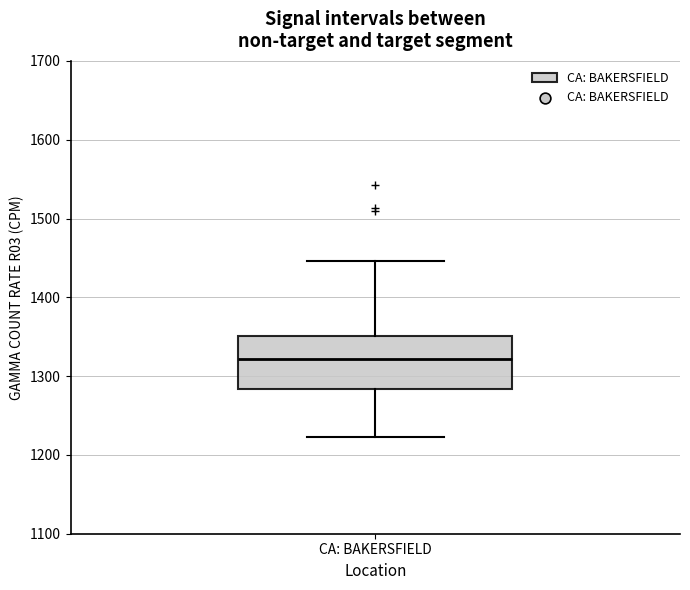

Transcribe this box plot: give where the median line is, the range the box spans, and where the two whiskers end, as read against the y-axis. The values are not printed on the chart, so give them approximately, as read against the axis.

median 1320, box 1280 to 1350, whiskers 1220 to 1450